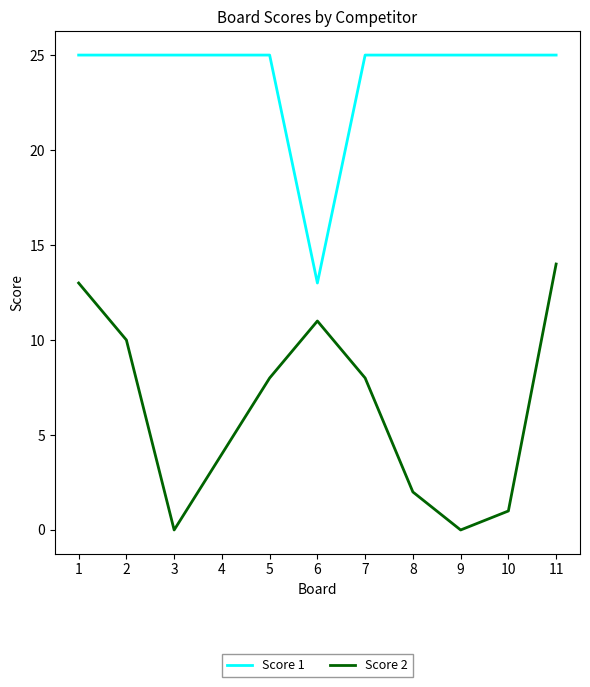

What is the sum of all Score 1 values?

263